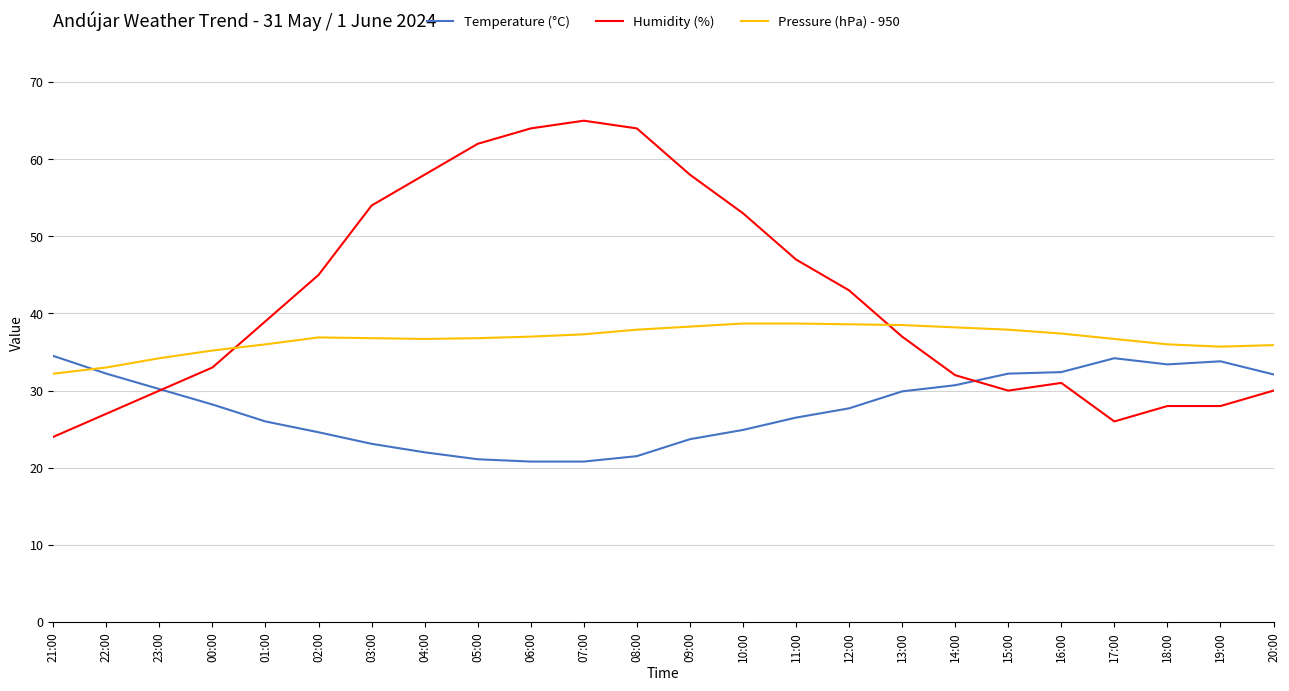

Is it true that Pressure (hPa) - 950 equals 36.0 at 01:00?

True